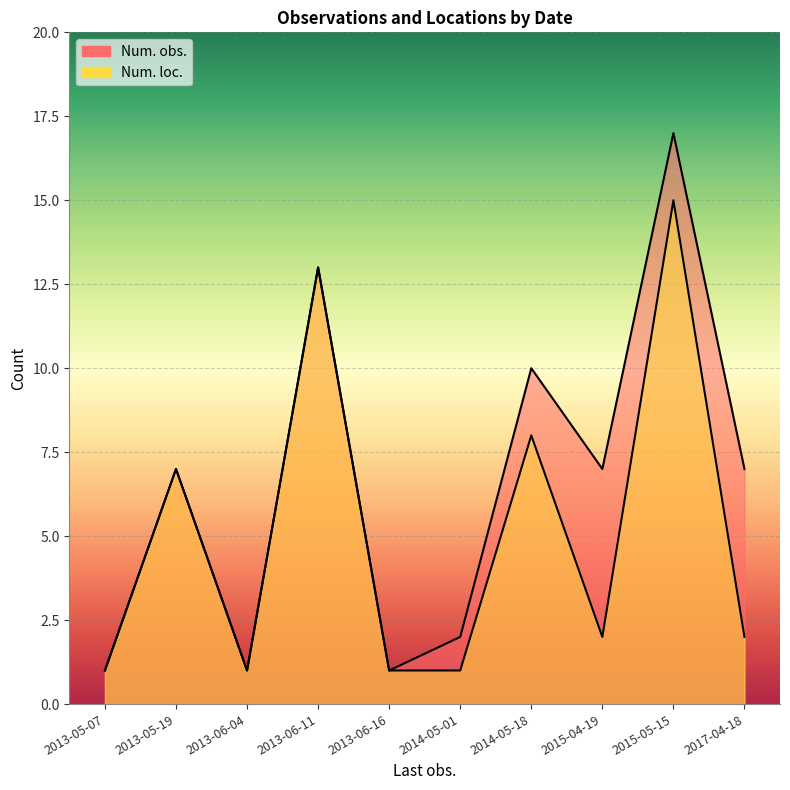

What are all the series names shown in the legend?

Num. obs., Num. loc.